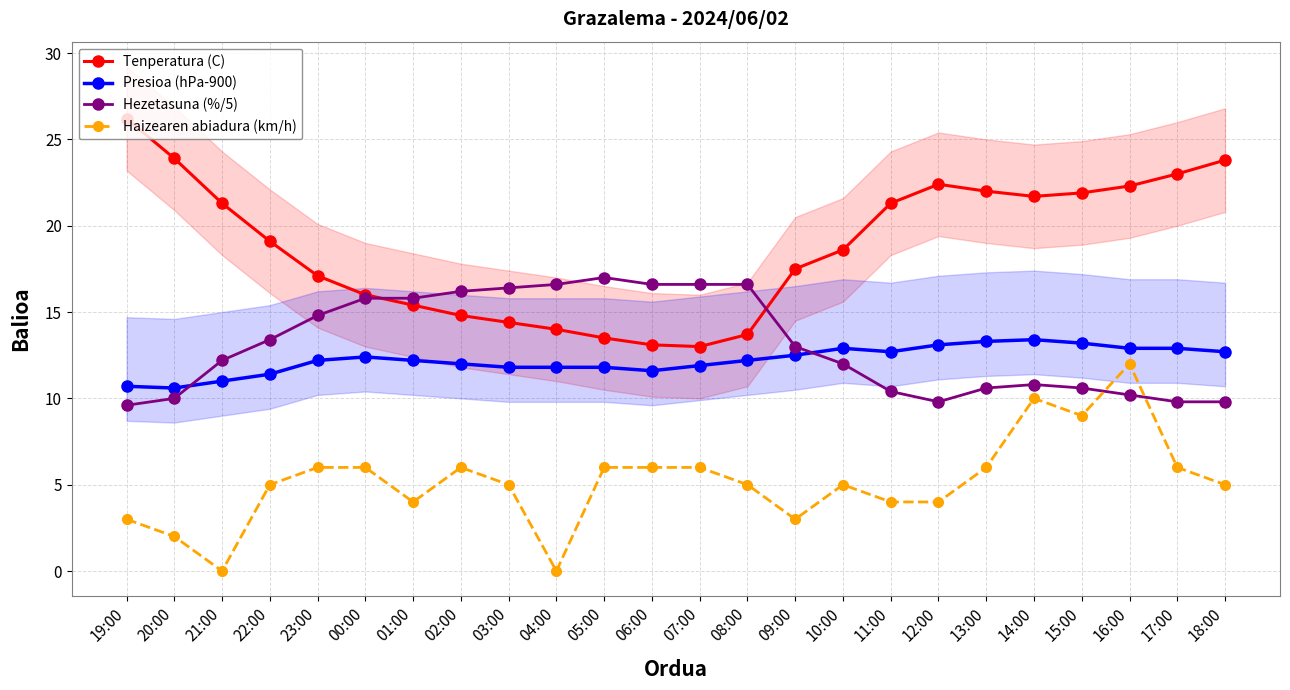

What is the difference between the Tenperatura (C) values at 09:00 and 06:00?

4.4